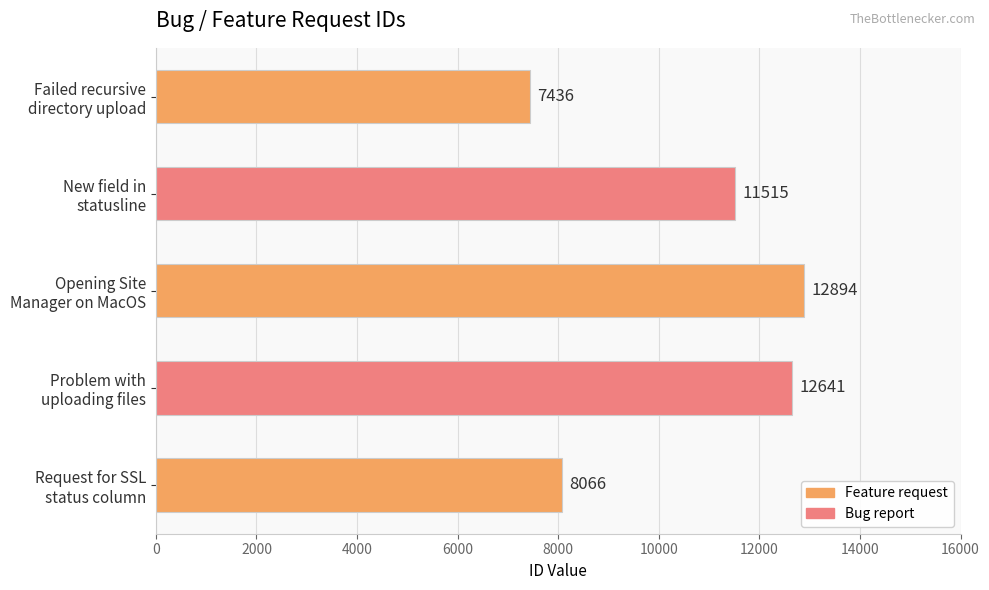

What is the maximum value shown in the chart?

12894